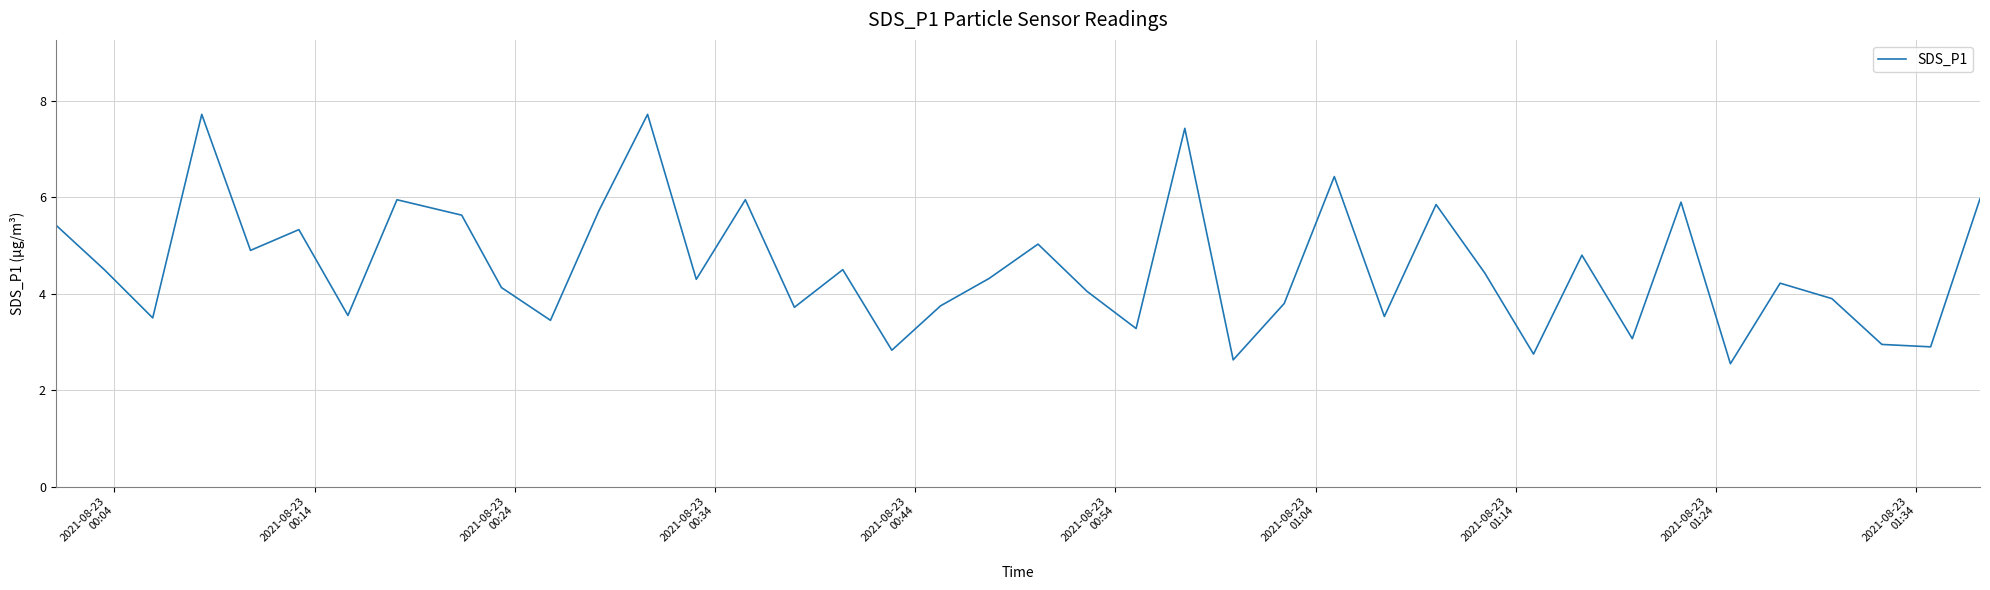

What is the difference between the maximum and minimum values?

5.2